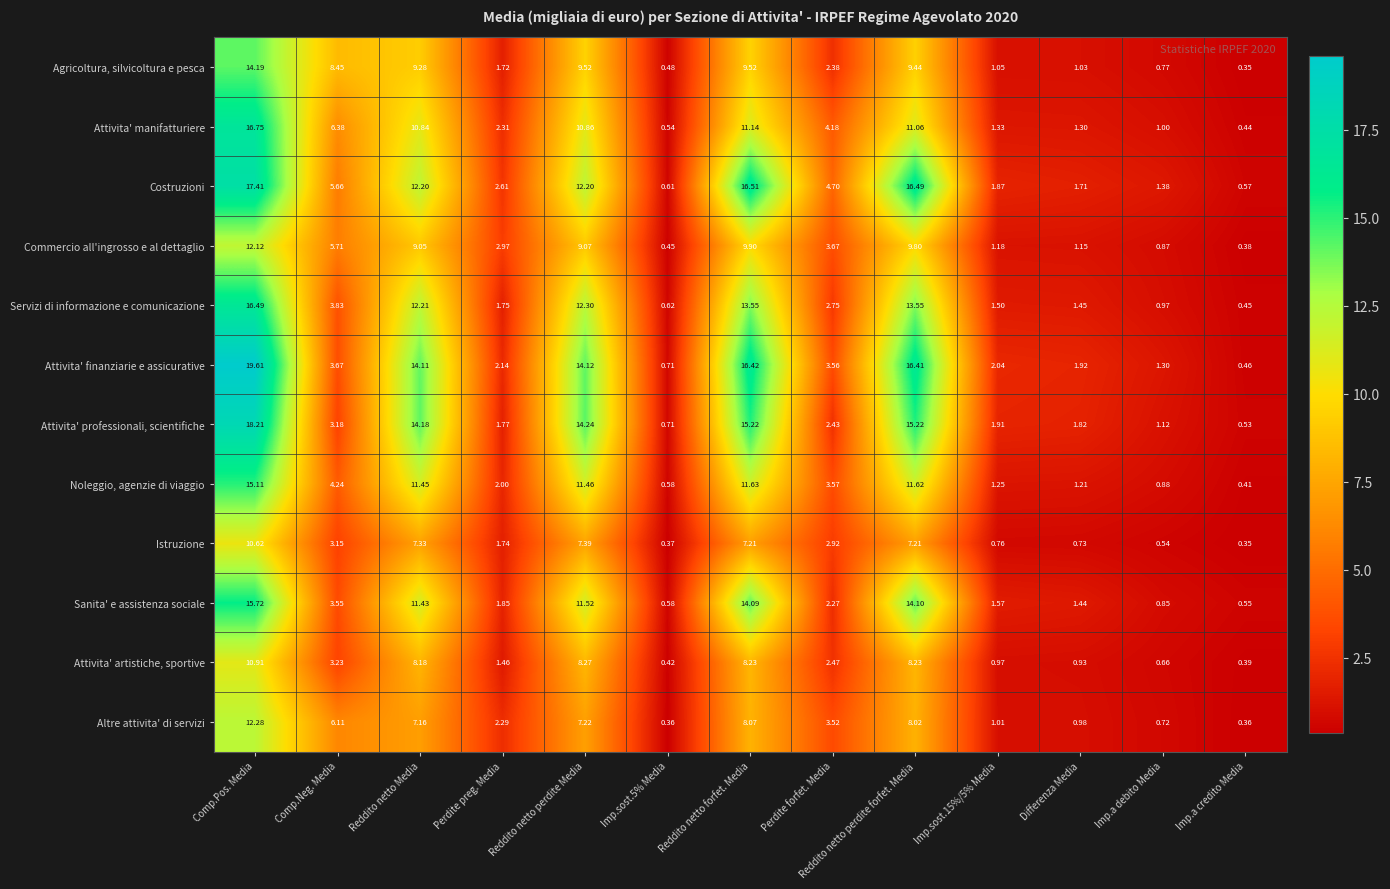

Where is Sanita' e assistenza sociale nearest to the value 8?

Reddito netto Media